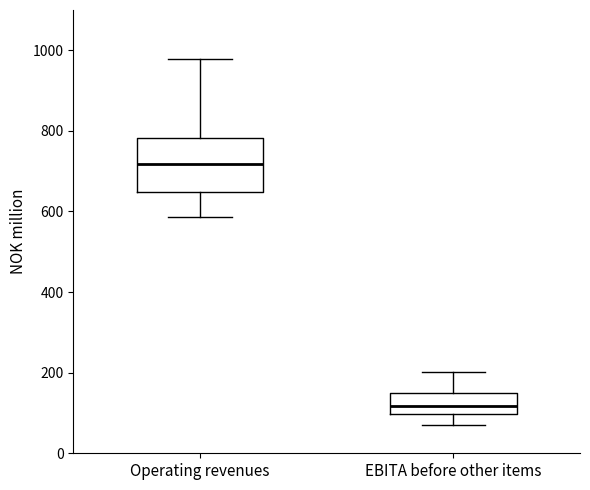

Which box is the tallest, from its lower edge to its upper edge?

Operating revenues